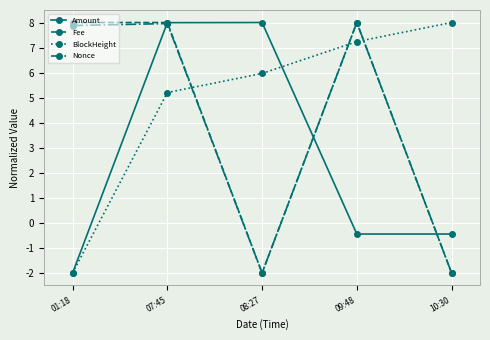

Read the Amount value at 09:48.

-0.4